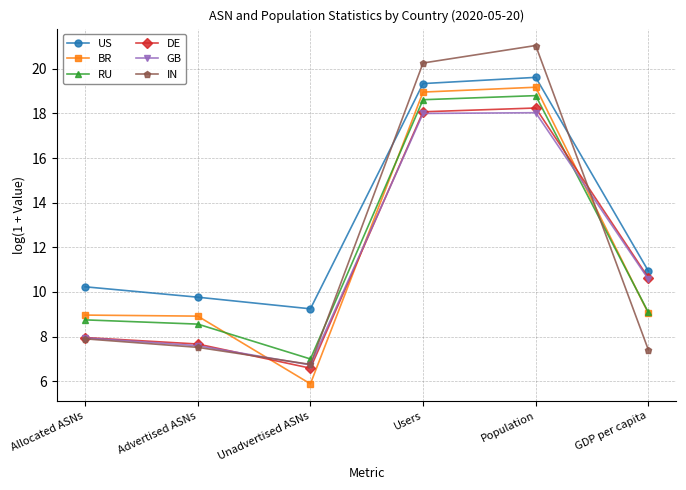

At which label does BR reach its peak?

Population